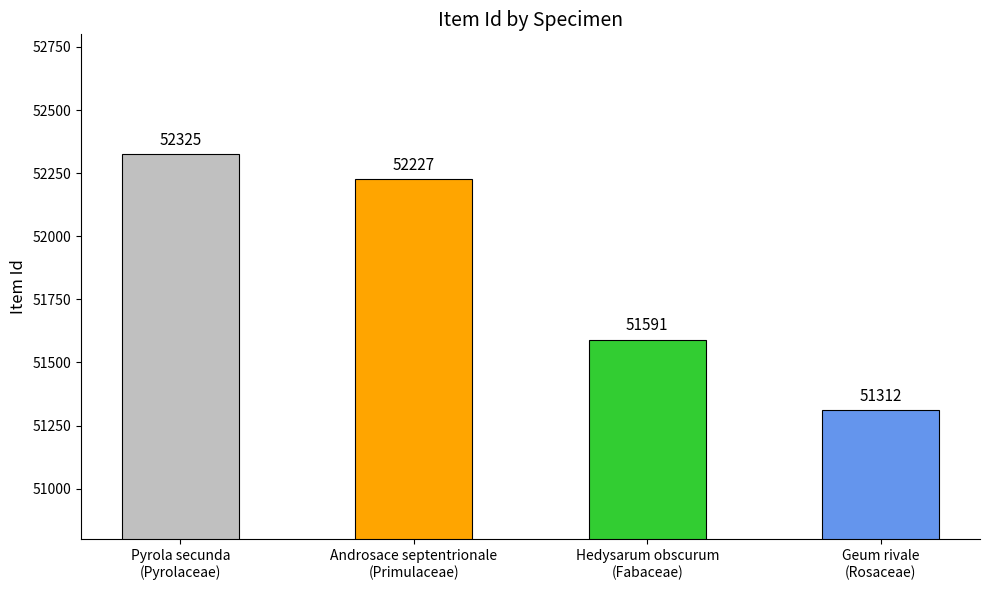

Between Hedysarum obscurum
(Fabaceae) and Pyrola secunda
(Pyrolaceae), which is larger?

Pyrola secunda
(Pyrolaceae)